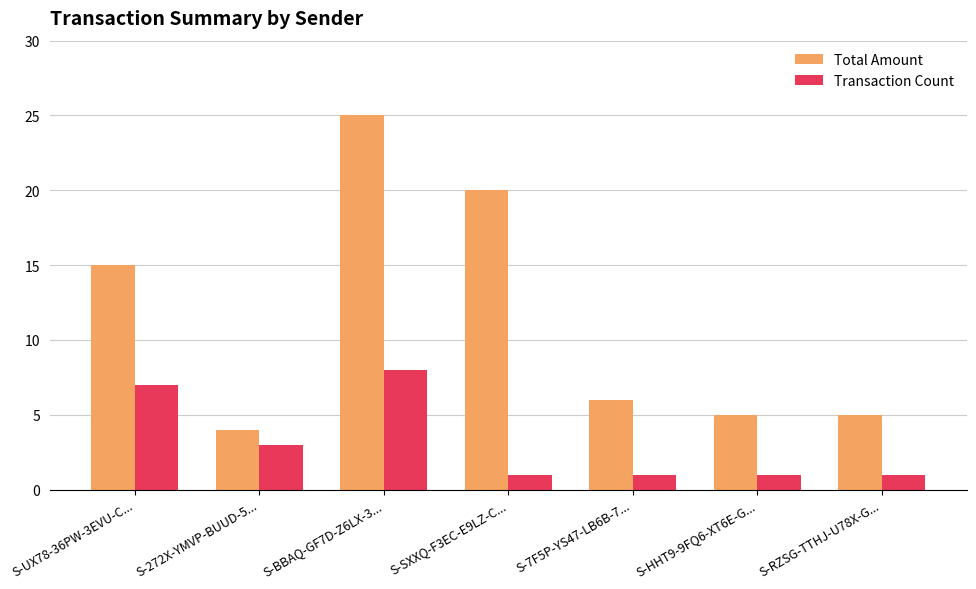

Which category has the highest value across all series?

S-BBAQ-GF7D-Z6LX-3...